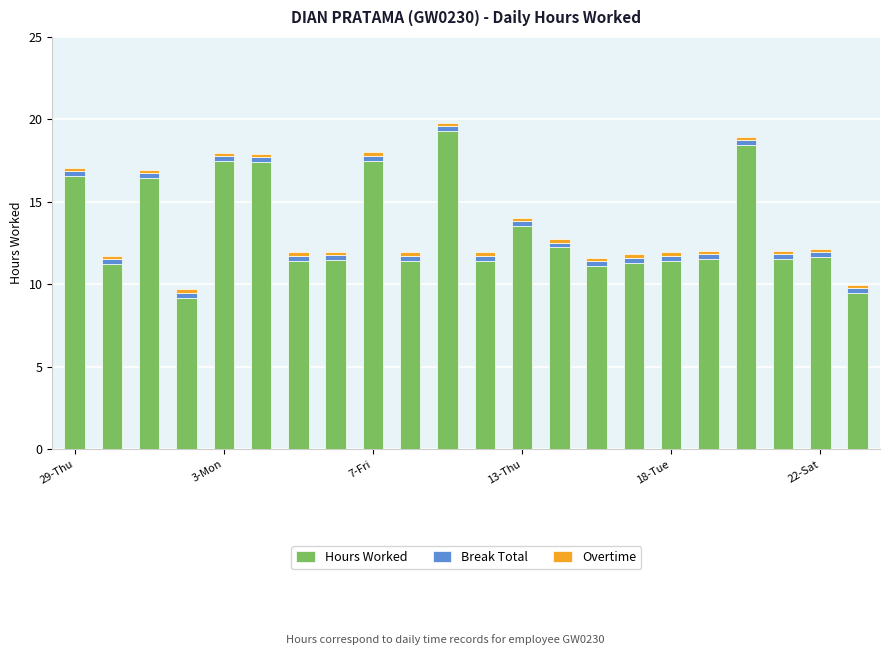

What is the maximum value for Hours Worked?

19.3